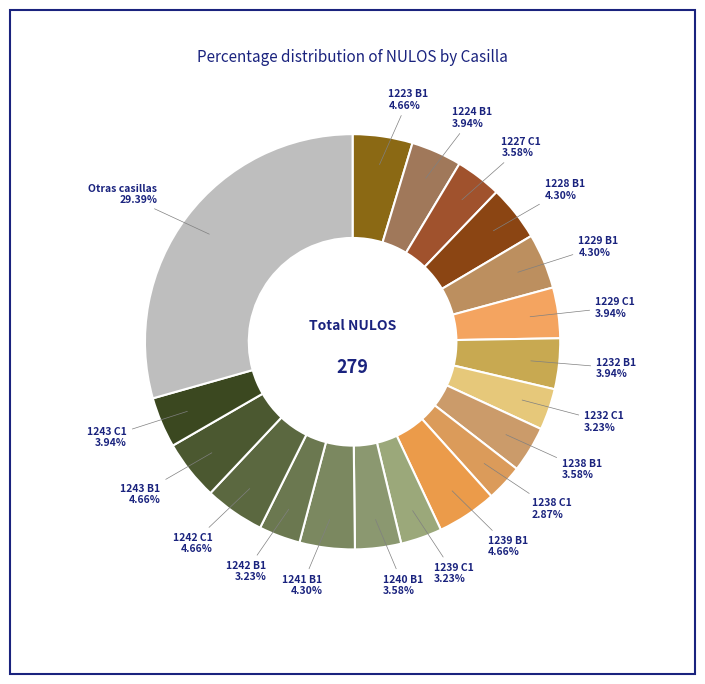

How many slices are in this pie chart?

19